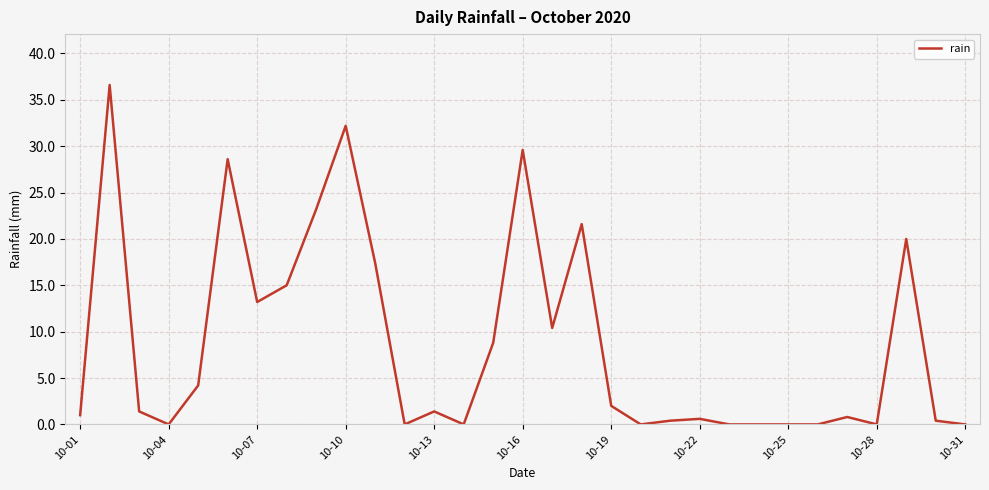

What is the greatest value displayed?

36.6